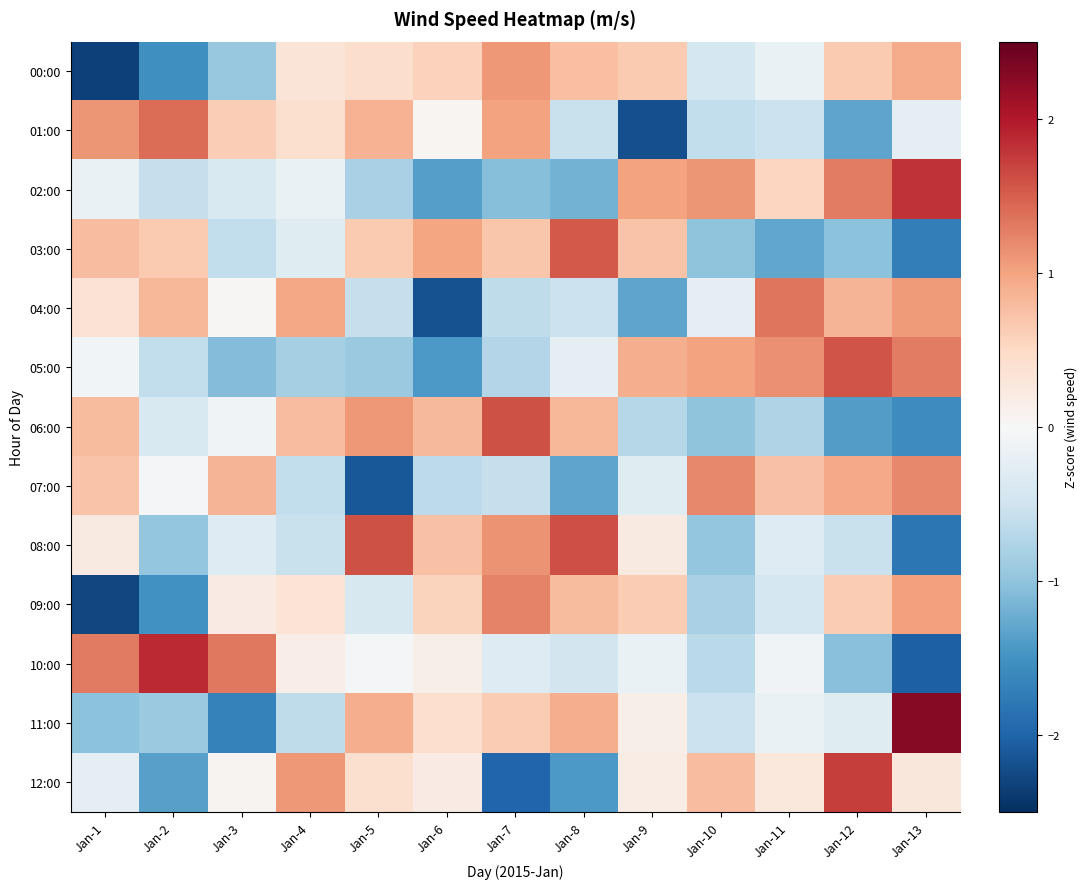

Which series has the largest range (max minus min)?

11:00